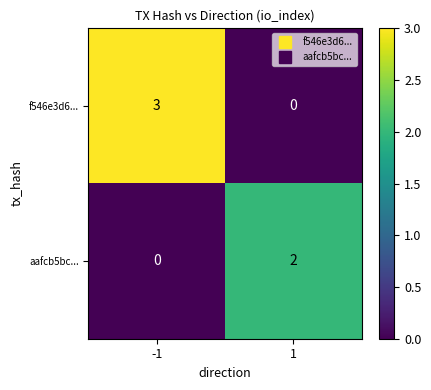

What is the sum of all f546e3d6... values?

3